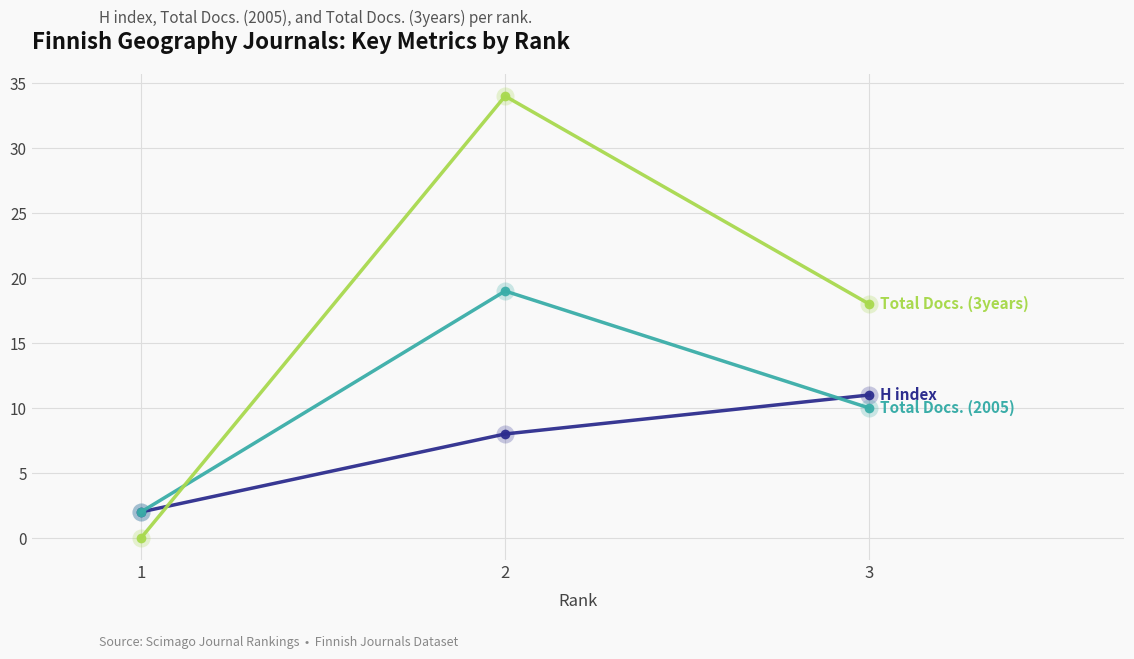

What is the total value across all series at 1?

4